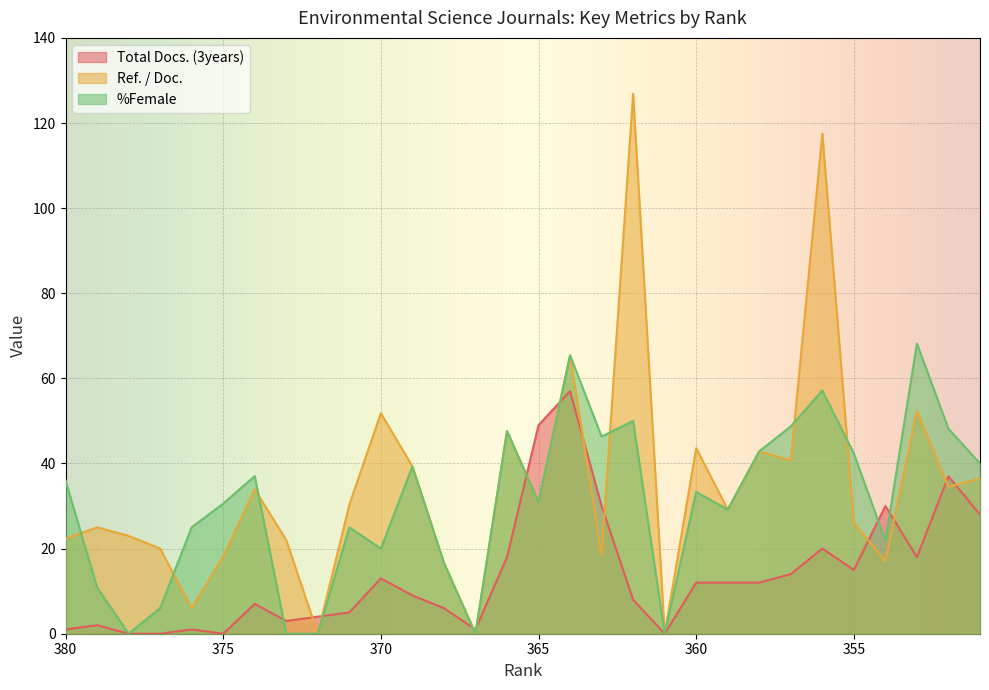

How many times do Total Docs. (3years) and Ref. / Doc. cross each other?

12